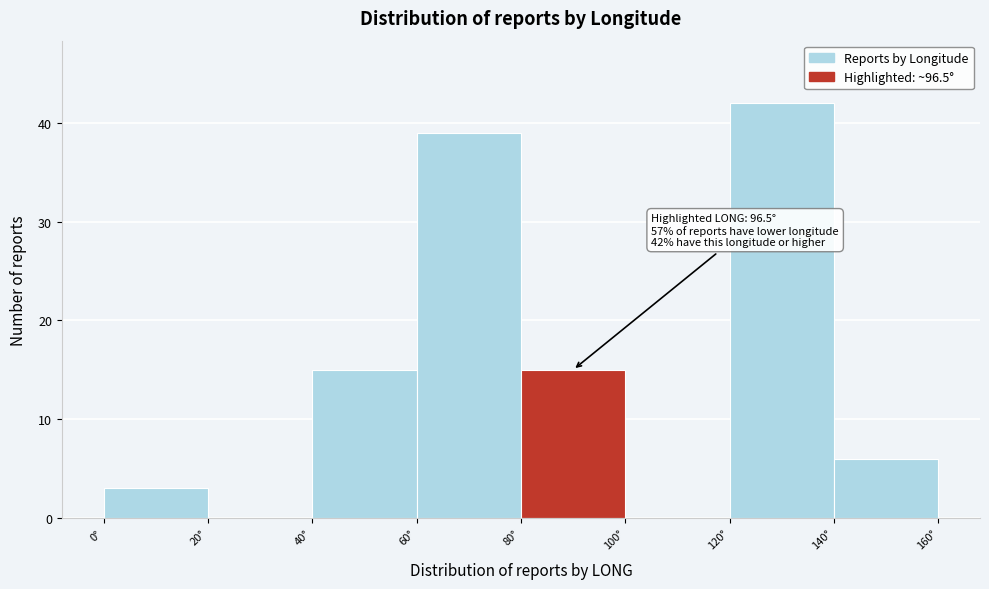

Over which range of the x-axis is the bar tallest?

120 to 140